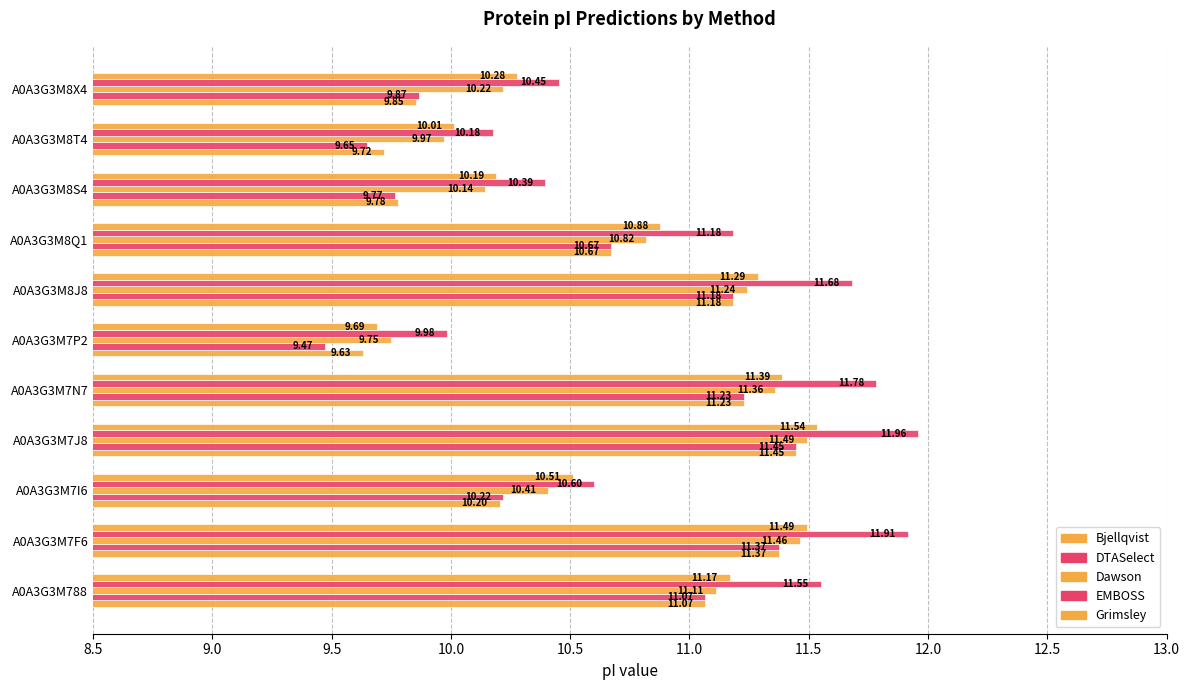

Count the number of categories in the chart.

11